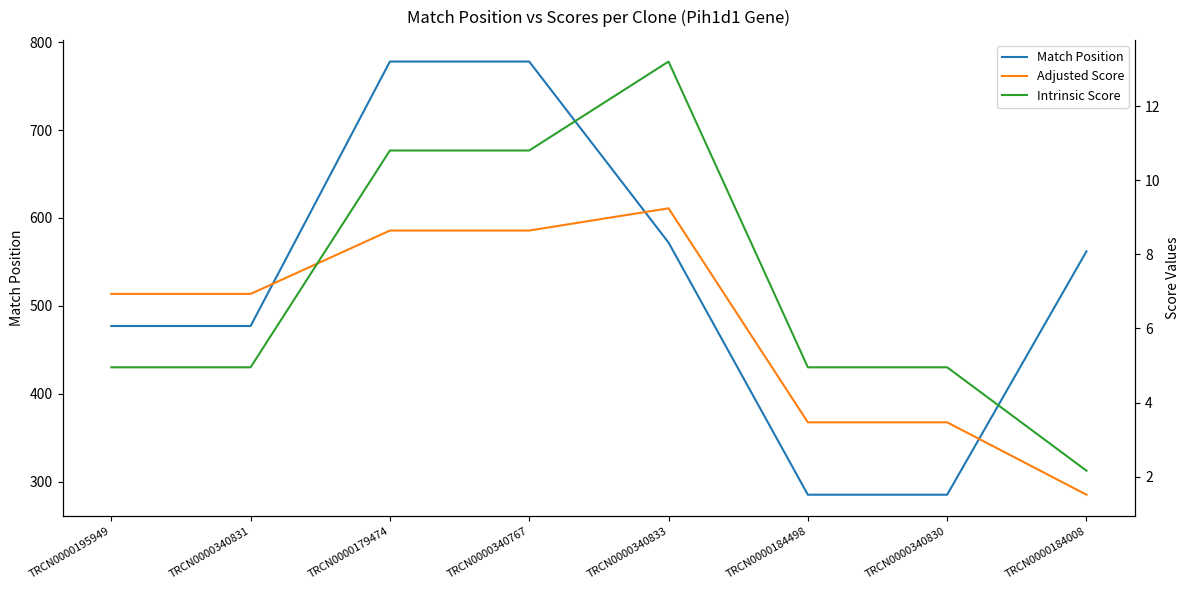

Where is the first local maximum for Adjusted Score?

TRCN0000340833